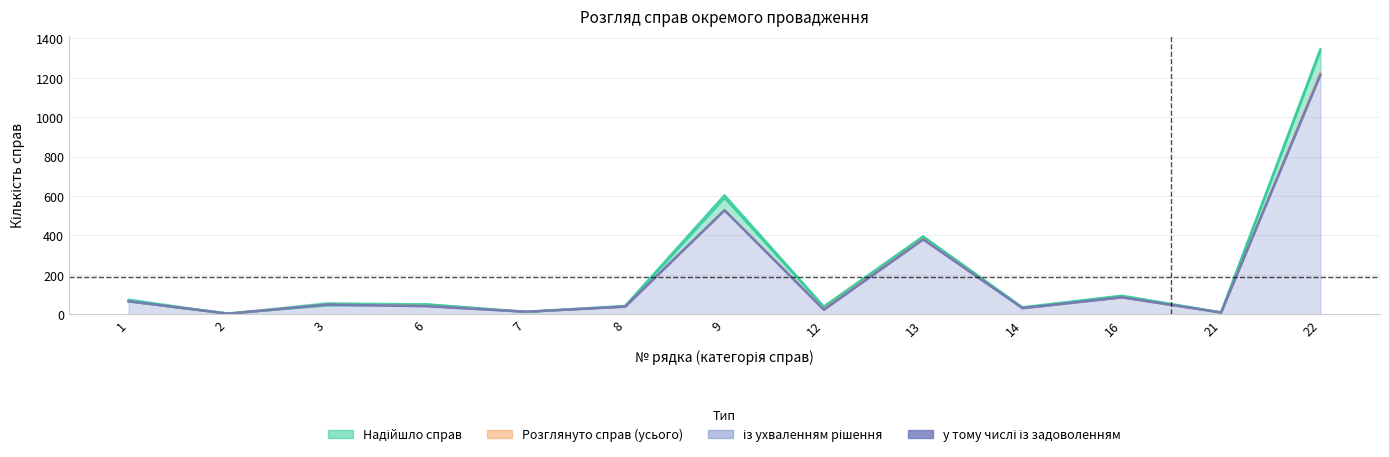

At which category does Розглянуто справ (усього) reach its first local valley?

2